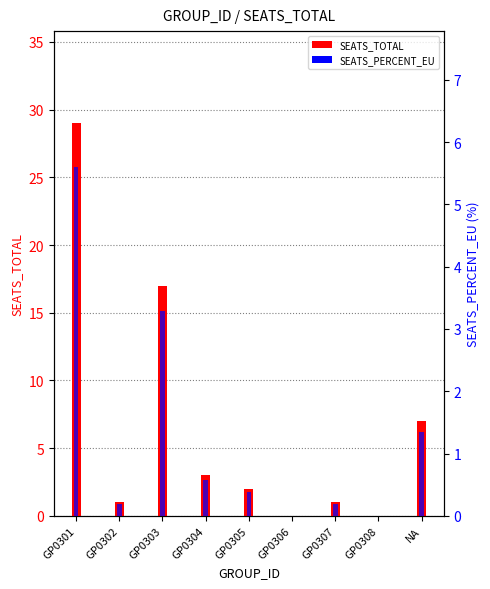

Which has a higher value, GP0302 or GP0306?

GP0302